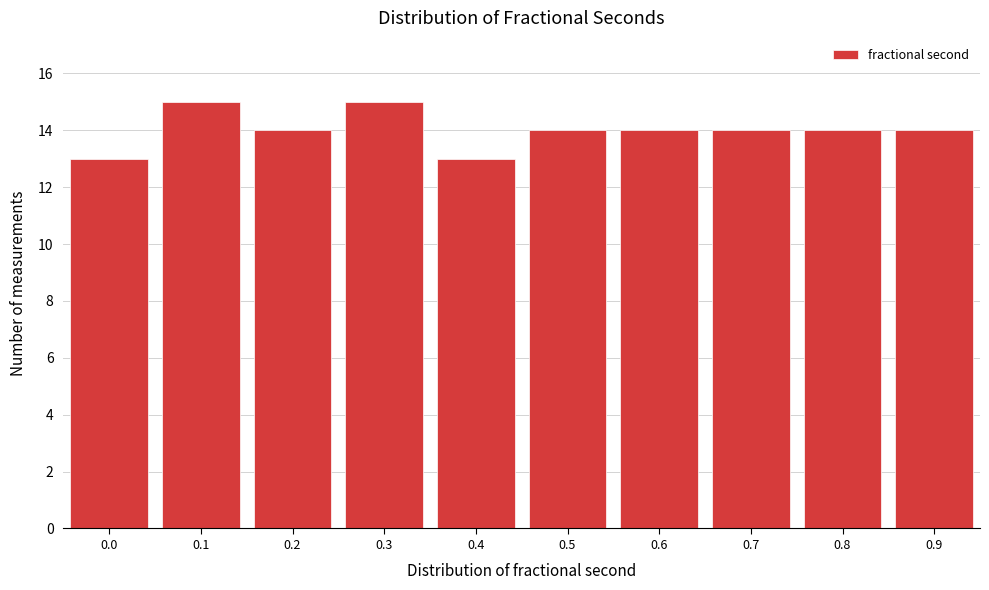

Reading left to right, extract all data points from this chart.

0.0=13	0.1=15	0.2=14	0.3=15	0.4=13	0.5=14	0.6=14	0.7=14	0.8=14	0.9=14